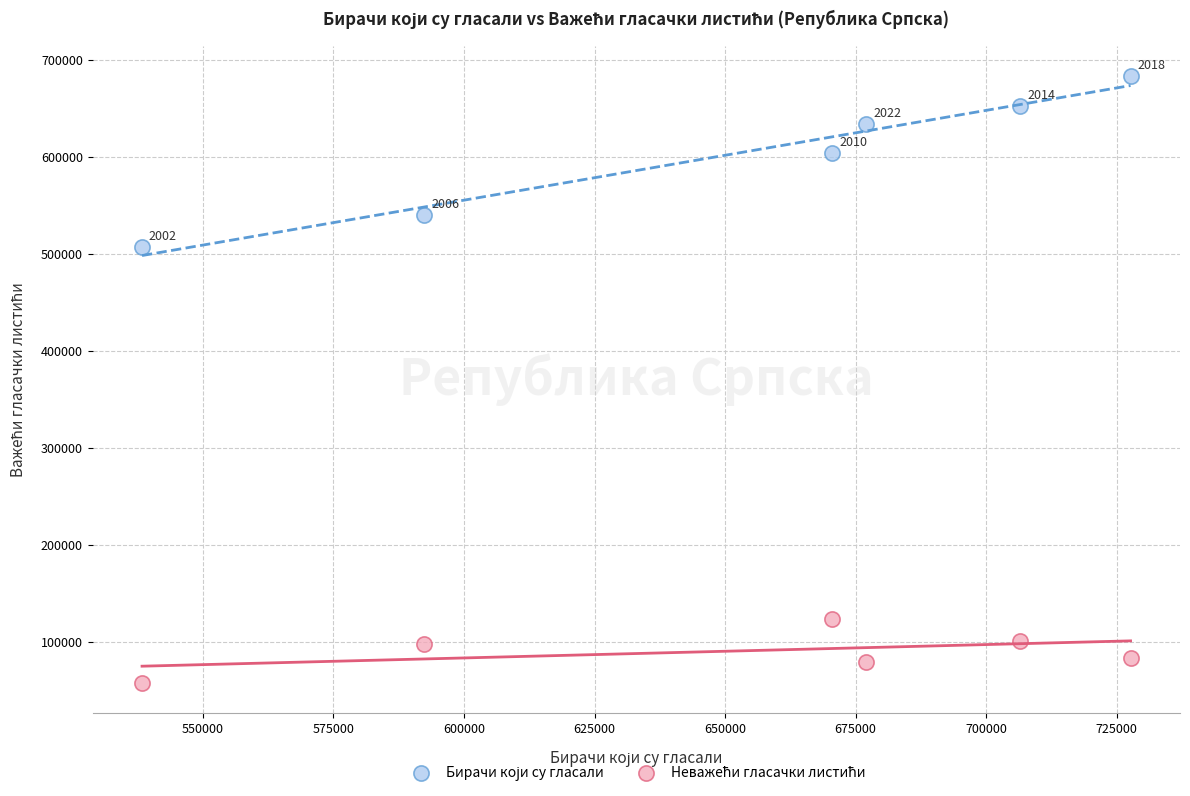

What is the X range (max minus min) for the scatter plot?

189273.0